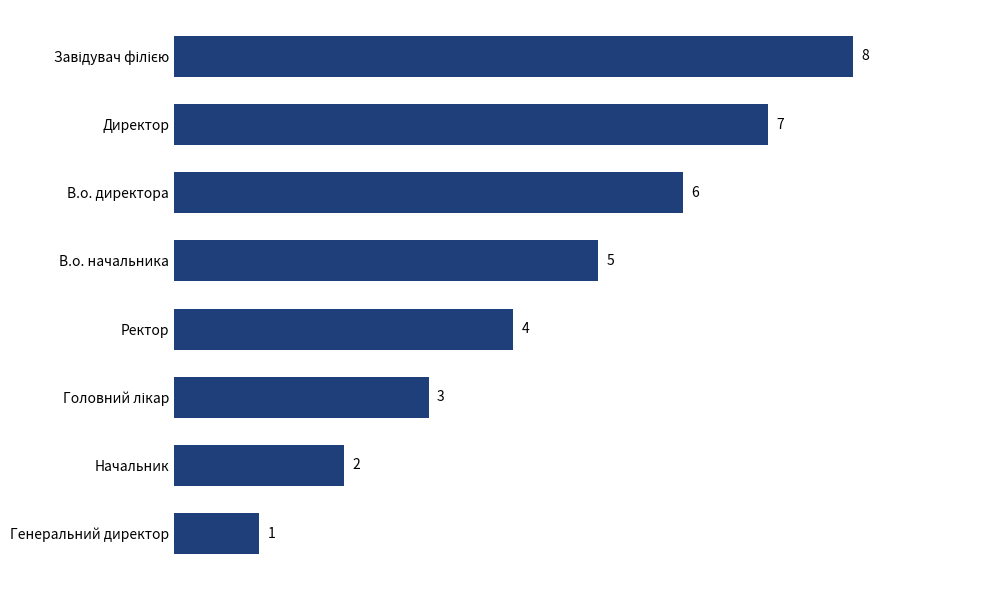

What is the maximum value shown in the chart?

8